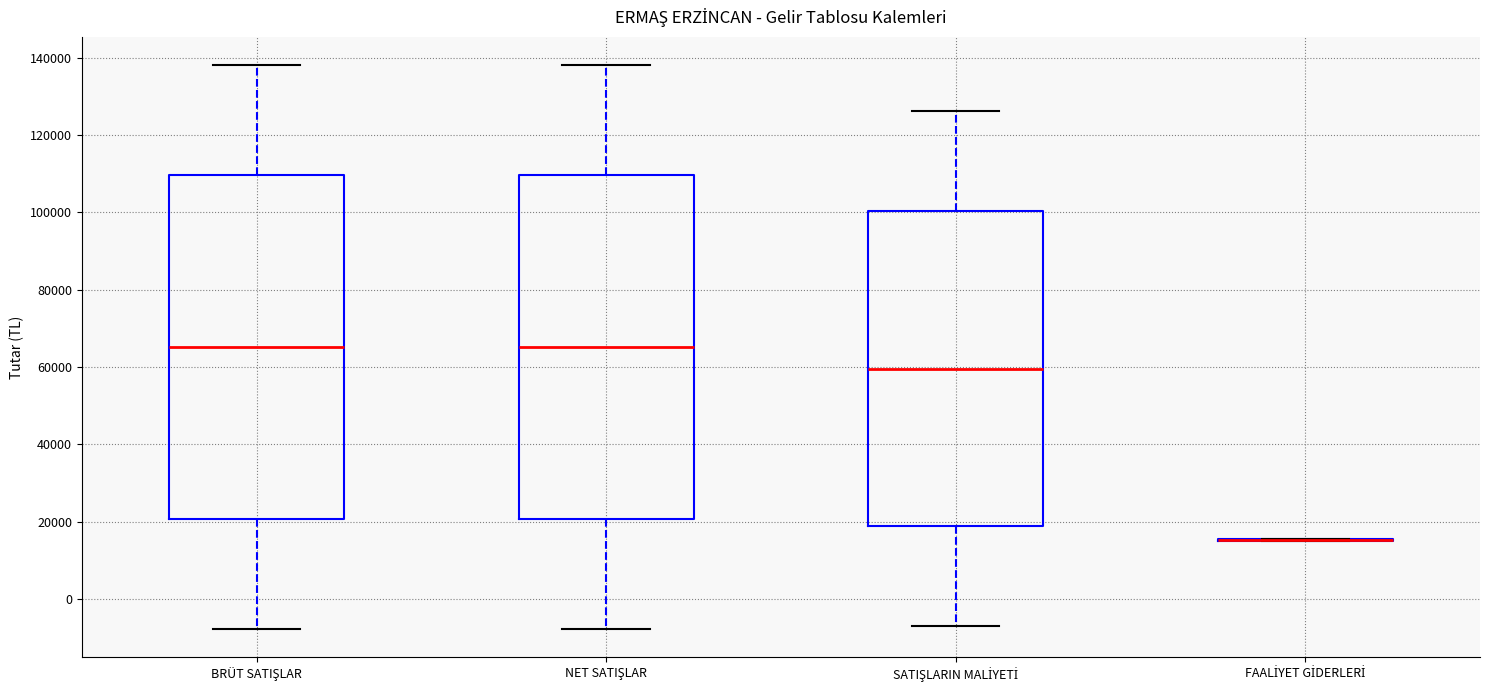

Reading left to right, read every box against the y-axis: the position of its median line, the range the box covers, and the ends of its whiskers. The values are not printed on the chart, so give them approximately, as read against the axis.

BRÜT SATIŞLAR: median 66000, box 20000 to 110000, whiskers -8000 to 138000
NET SATIŞLAR: median 66000, box 20000 to 110000, whiskers -8000 to 138000
SATIŞLARIN MALİYETİ: median 60000, box 18000 to 100000, whiskers -8000 to 126000
FAALİYET GİDERLERİ: box collapsed to a line at 16000, whiskers 14000 to 16000